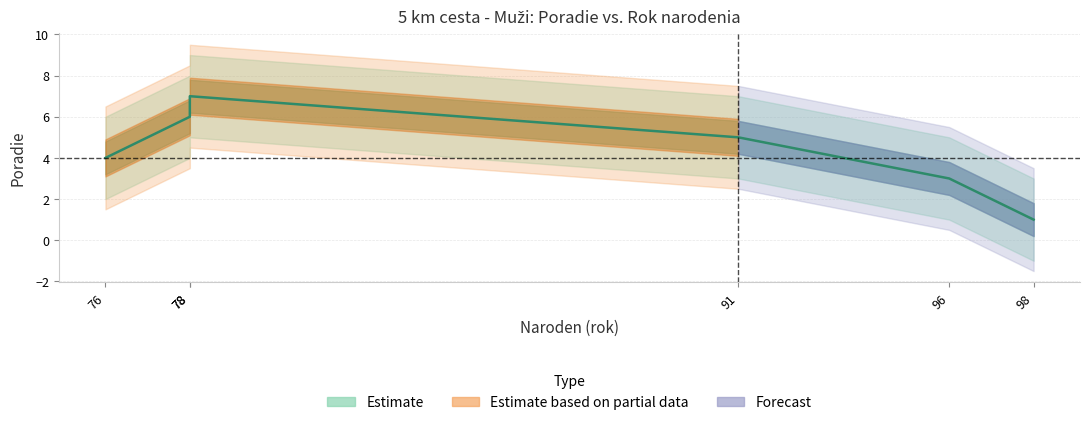

At which label does the data first exceed 5?

78